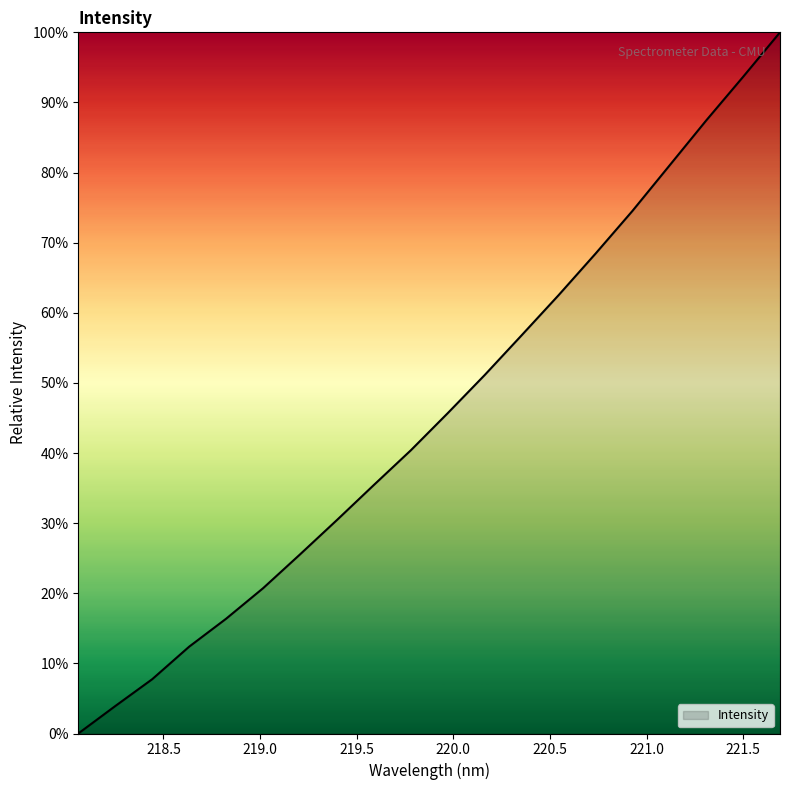

What is the maximum value shown in the chart?

100.0